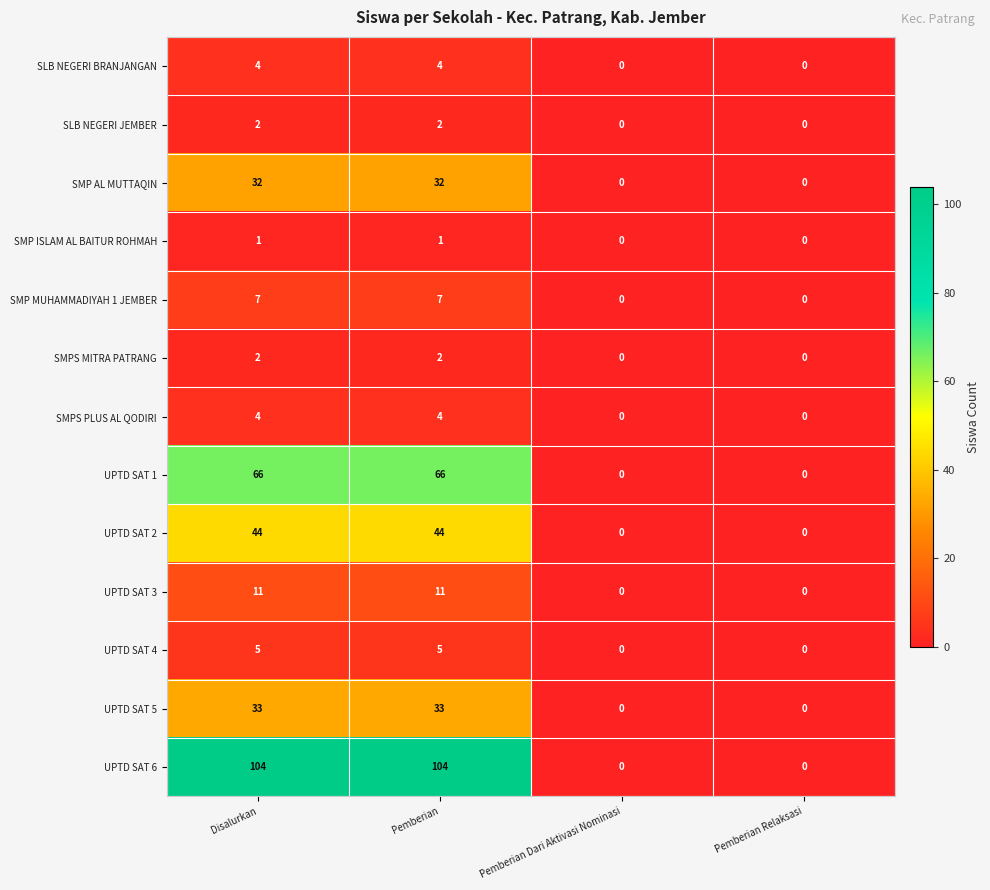

Which series changed the most between Disalurkan and Pemberian Relaksasi?

UPTD SAT 6